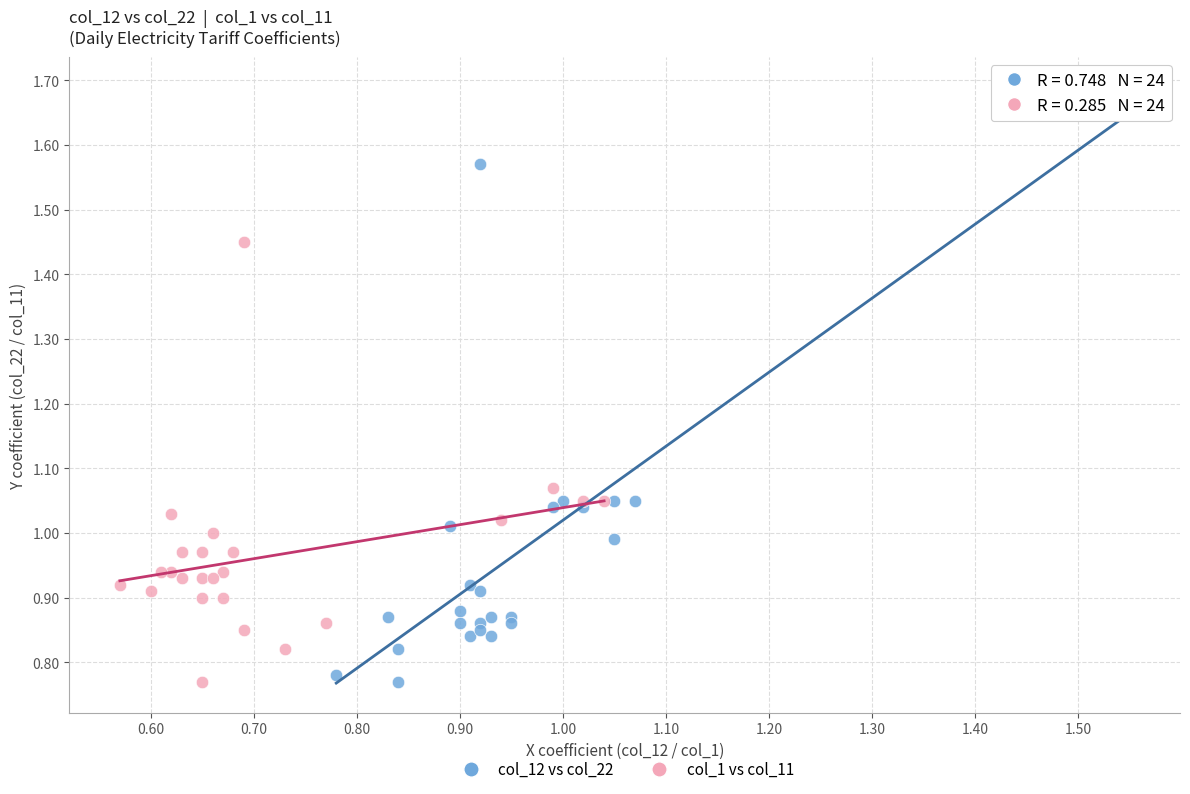

Which series has the widest spread of Y values?

col_12 vs col_22